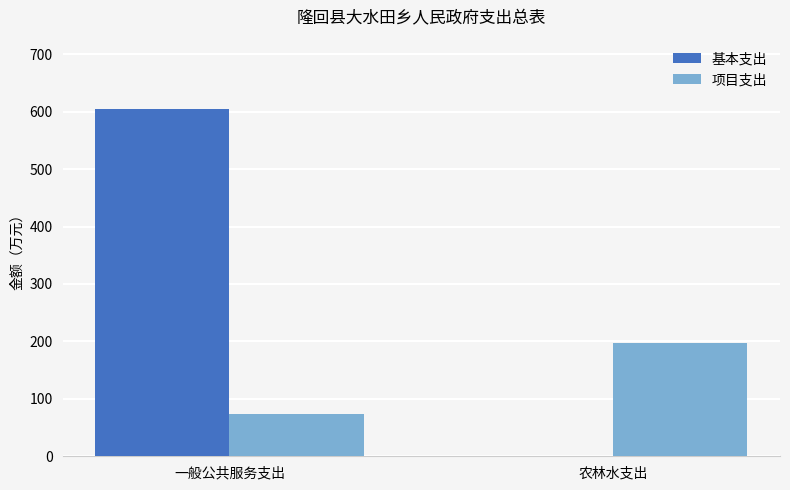

What is the sum of the 项目支出 values at 农林水支出 and 一般公共服务支出?

269.8